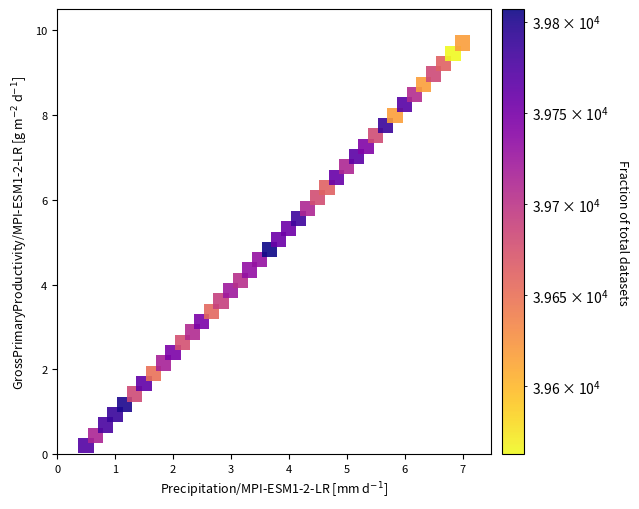

What is the range of X values (max minus min)?

6.5